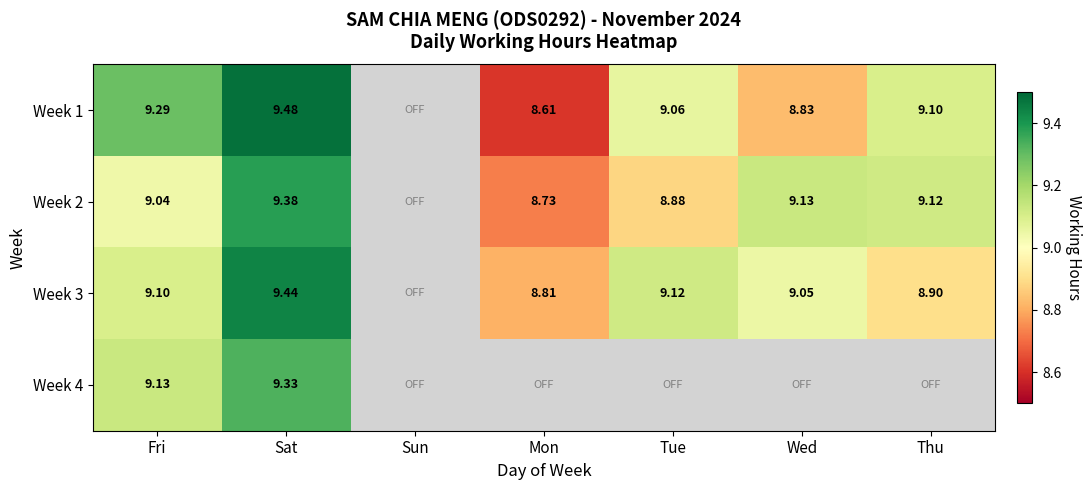

Is the value of Week 2 at Wed greater than the value of Week 3 at Thu?

Yes